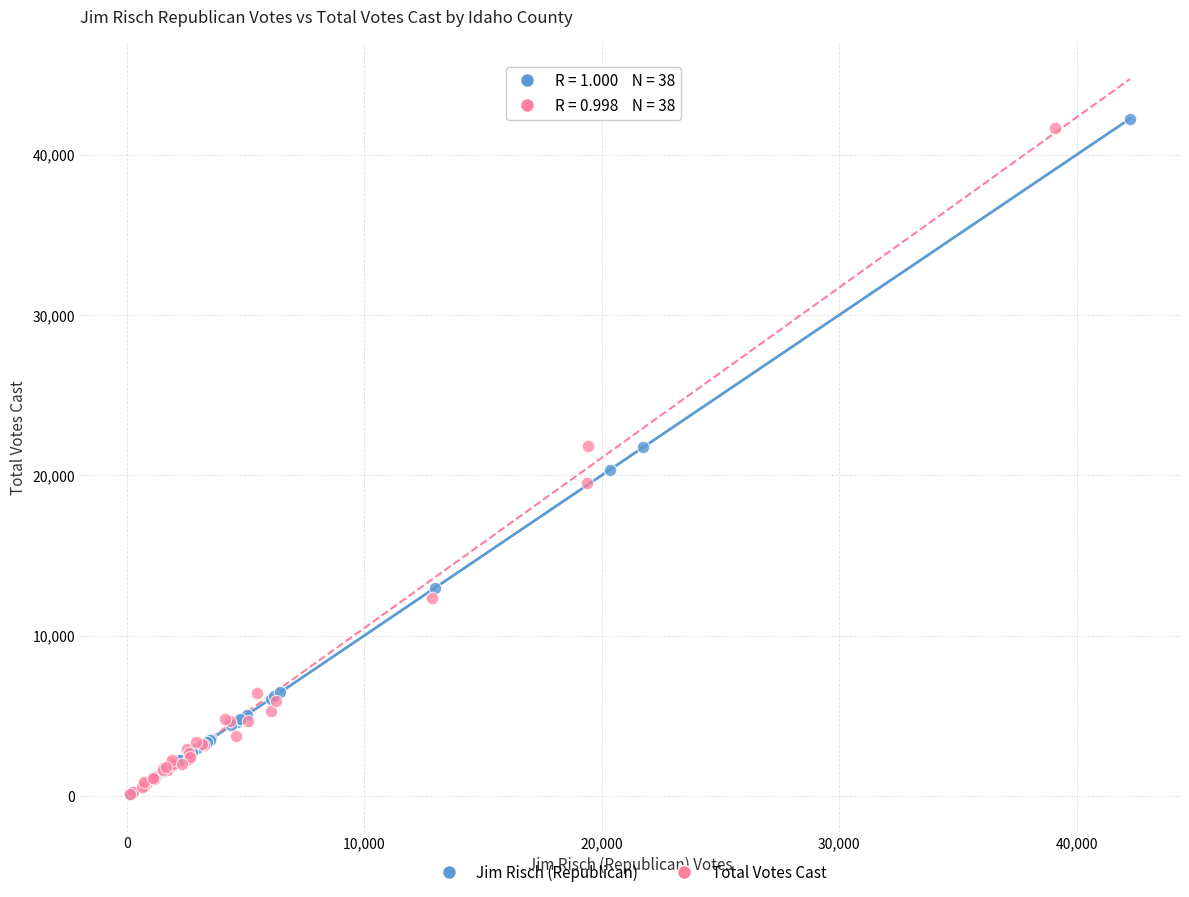

What are all the series names shown in the legend?

Jim Risch (Republican), Total Votes Cast